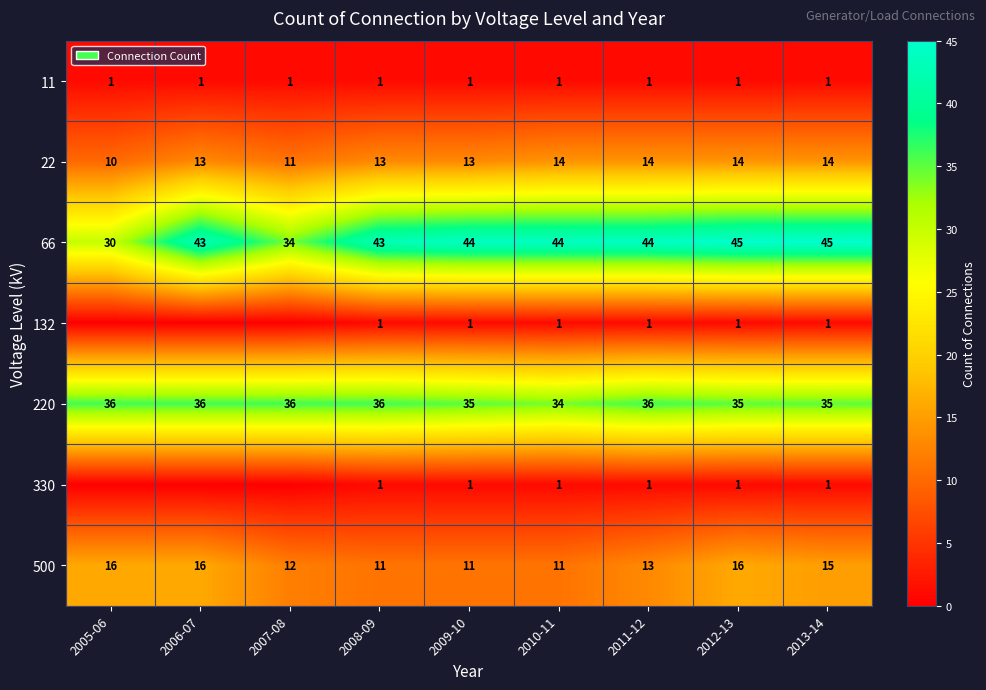

What is the spread (max minus min) of values at 2009-10?

43